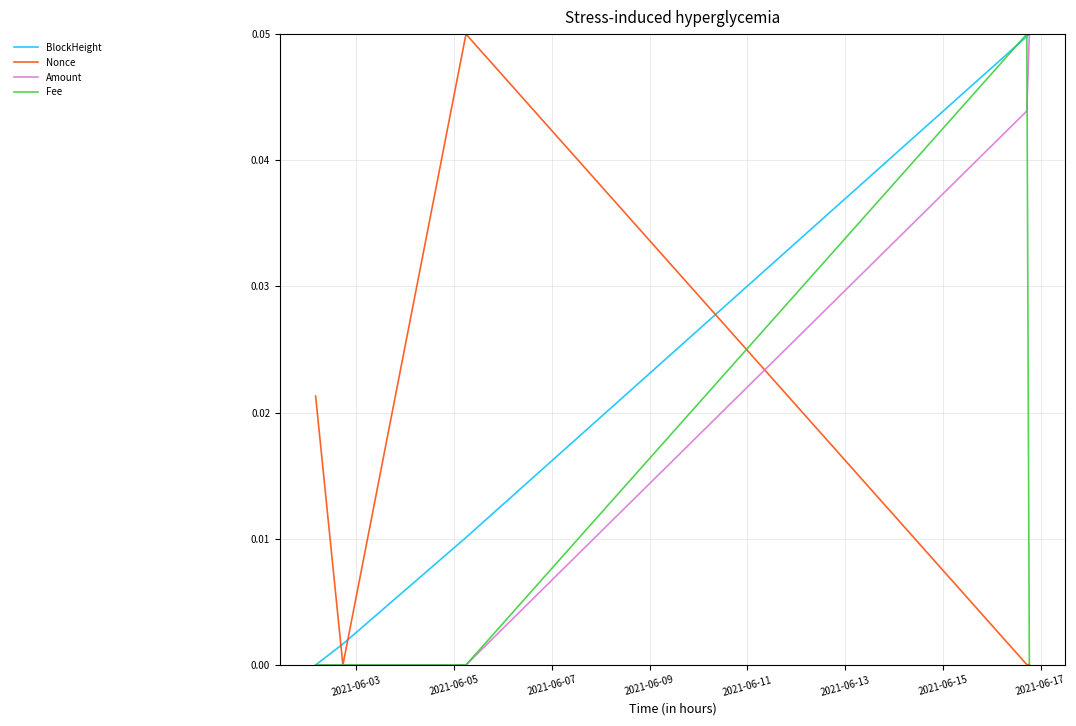

How many positive values does the BlockHeight series have?

4